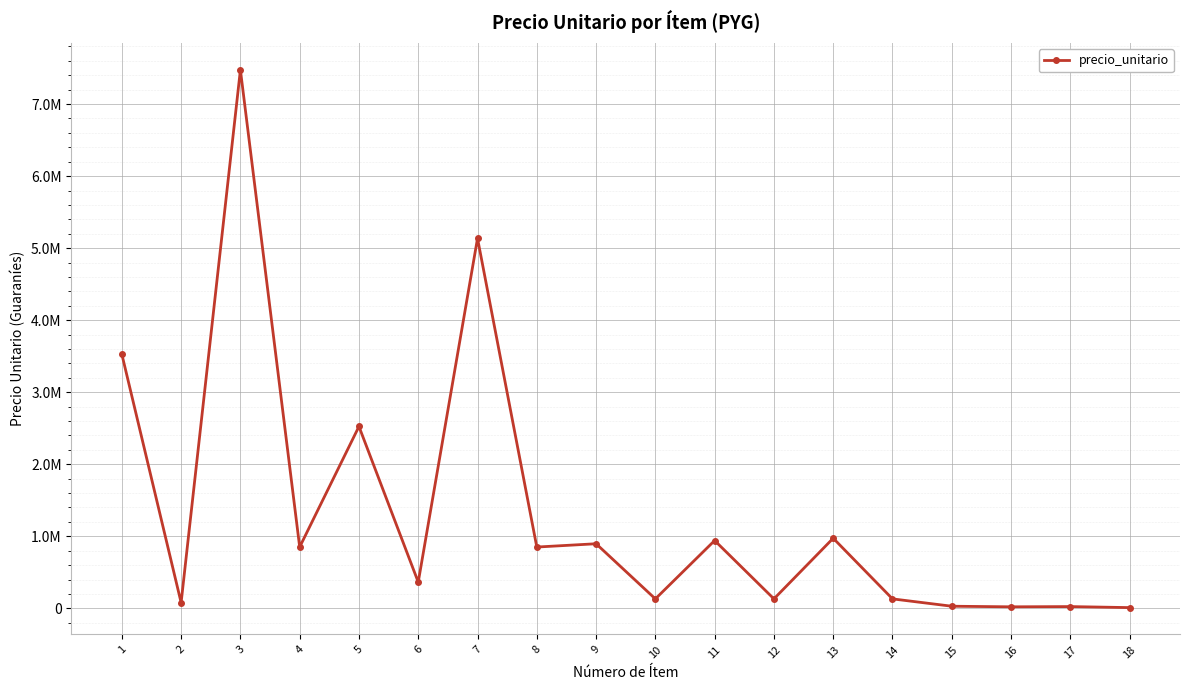

What is the value of the 11th point from the left?

941505